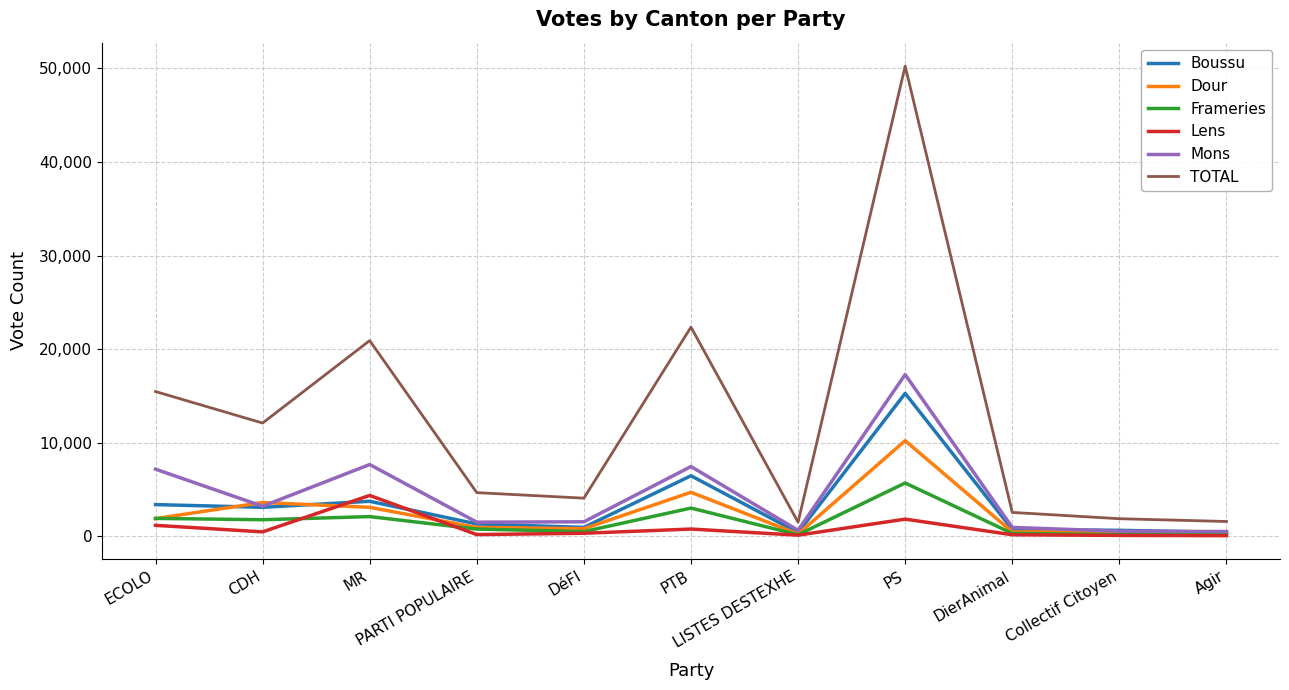

Which label corresponds to the largest value in the chart?

PS